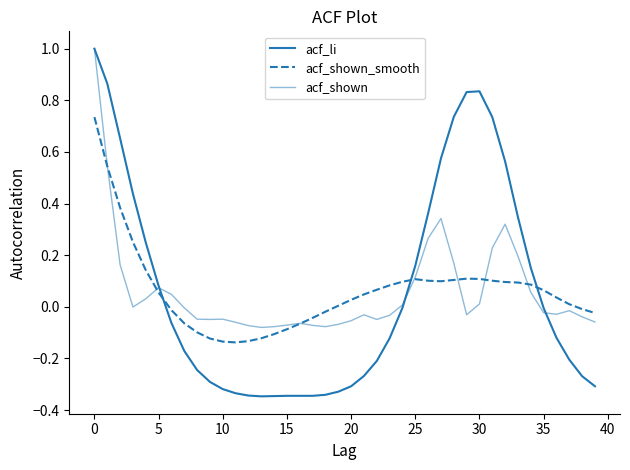

What is the greatest value displayed?

1.0